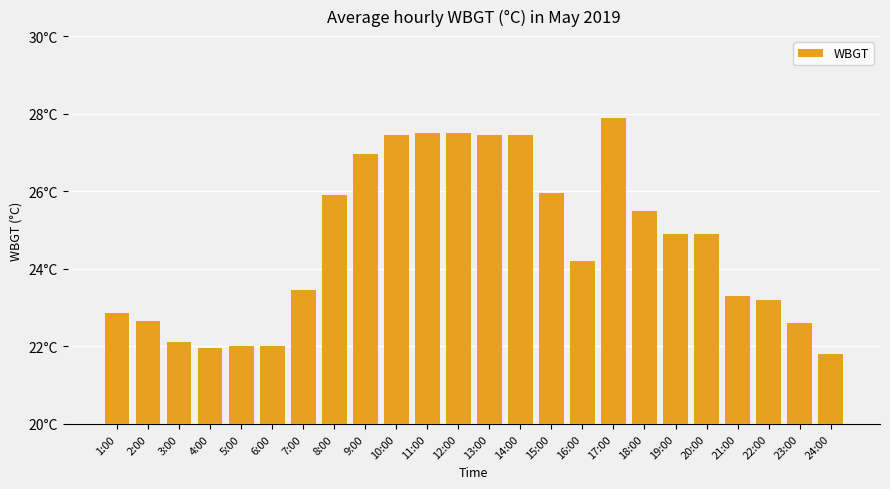

Are the bars horizontal?

No